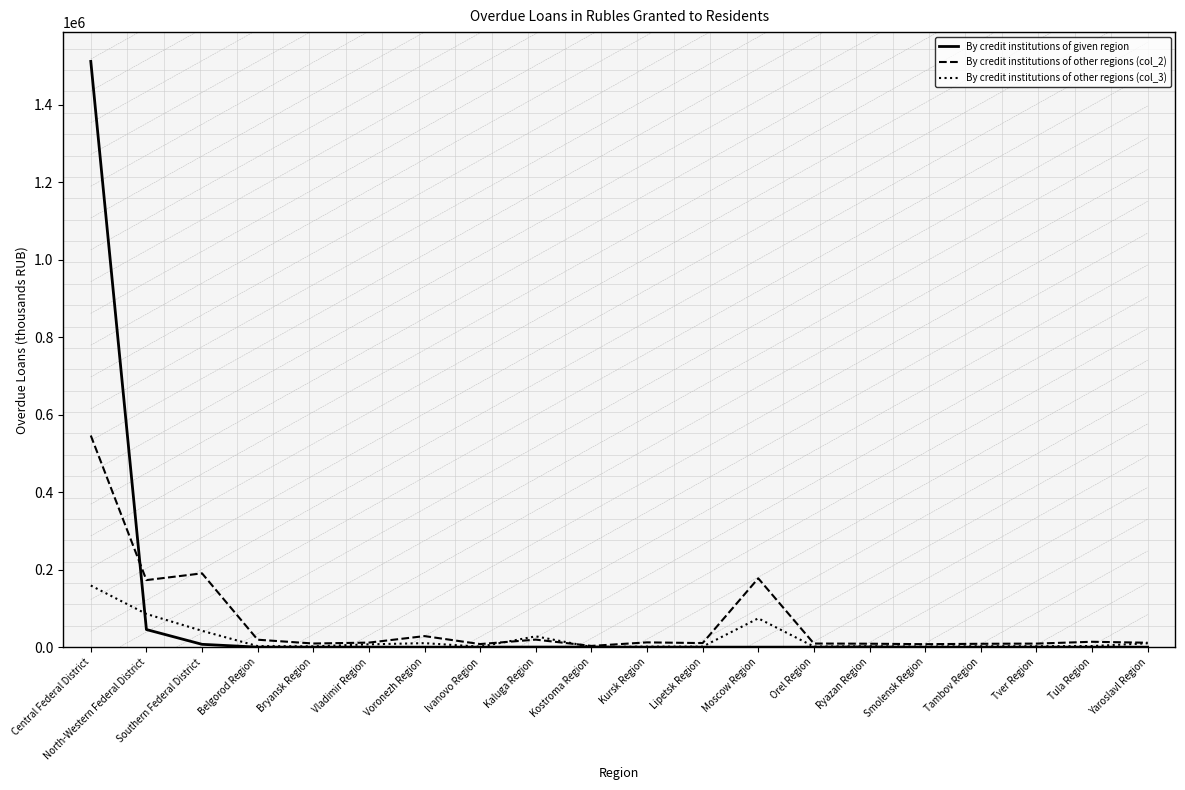

What are all the series names shown in the legend?

By credit institutions of given region, By credit institutions of other regions (col_2), By credit institutions of other regions (col_3)